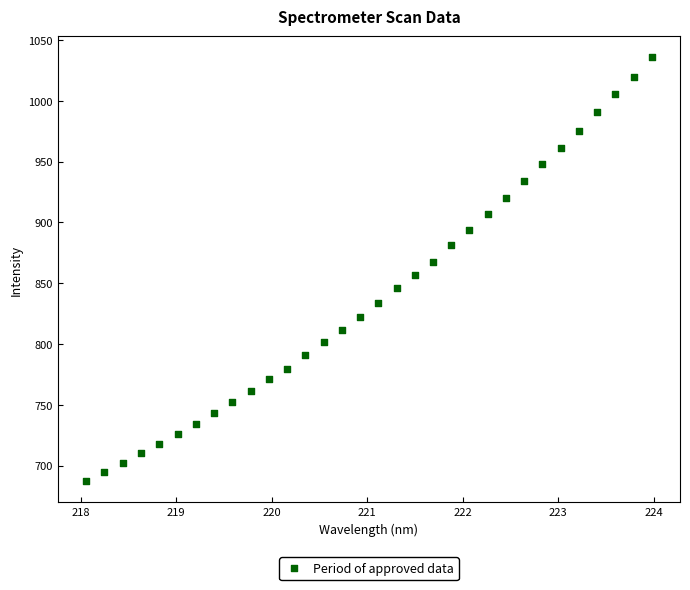

What is the range of Y values (max minus min)?

348.4